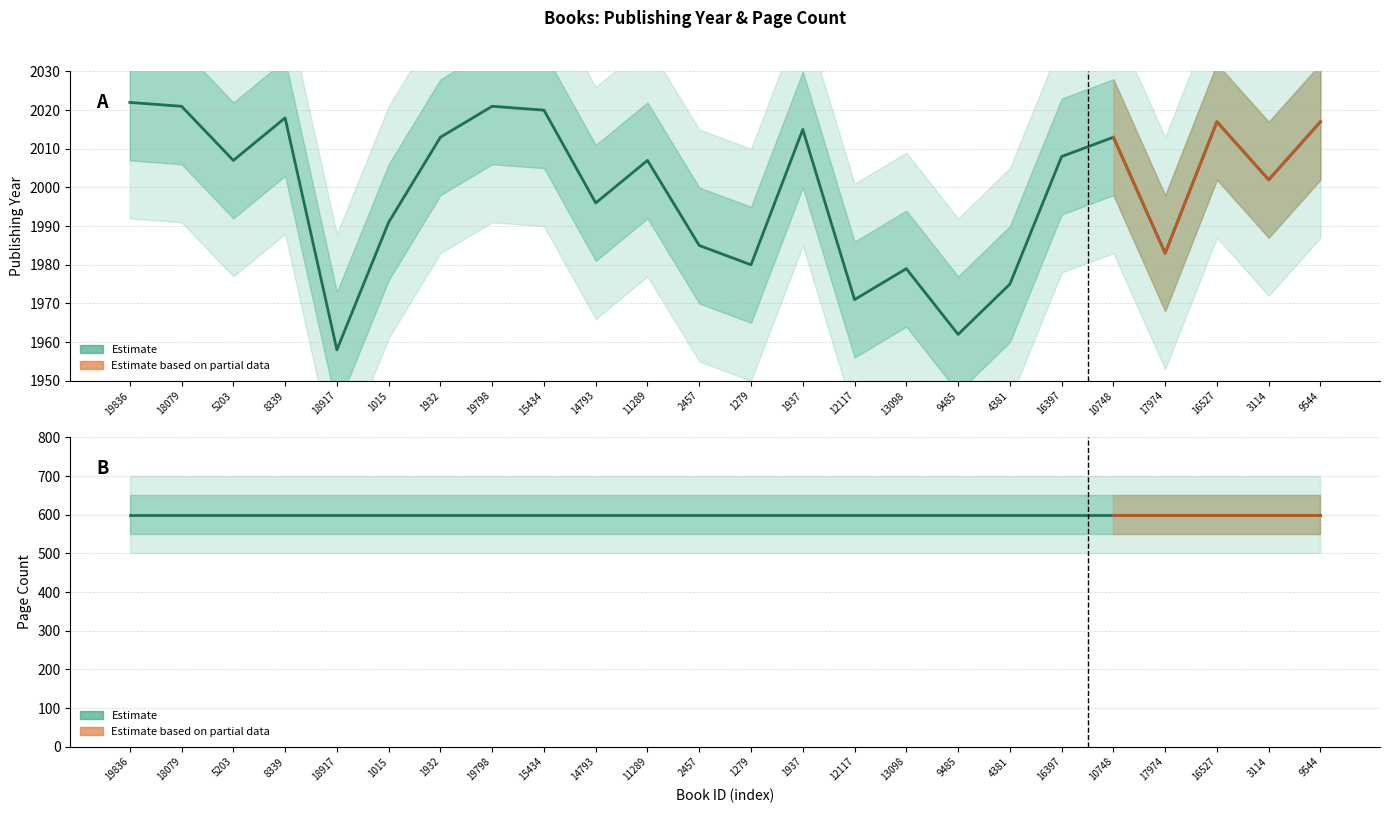

What is the change in value from 1279 to 9544?

+37